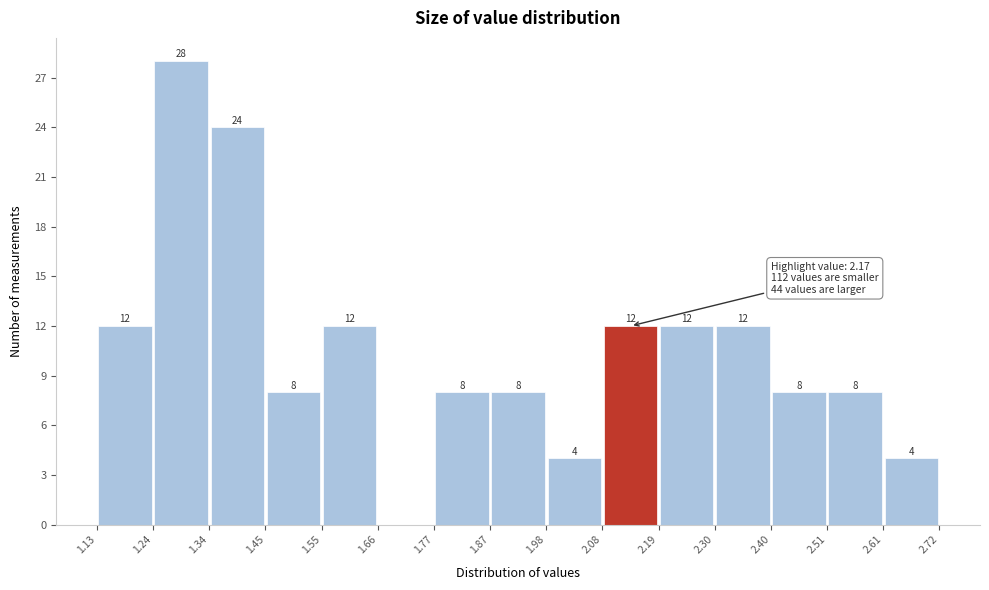

Which range on the x-axis has the tallest bar?

1.24 to 1.34